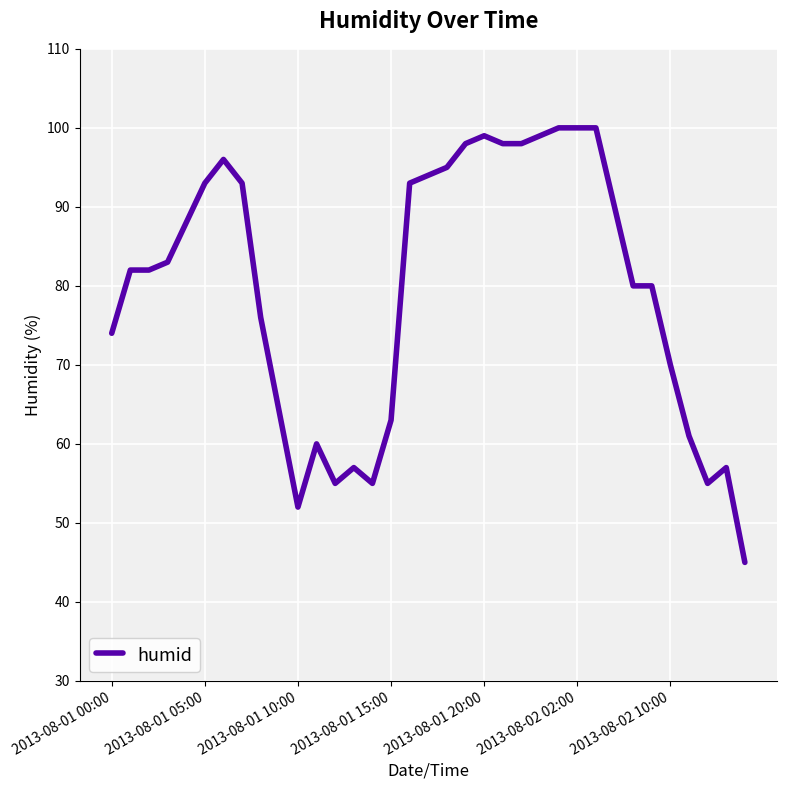

What is the greatest value displayed?

100